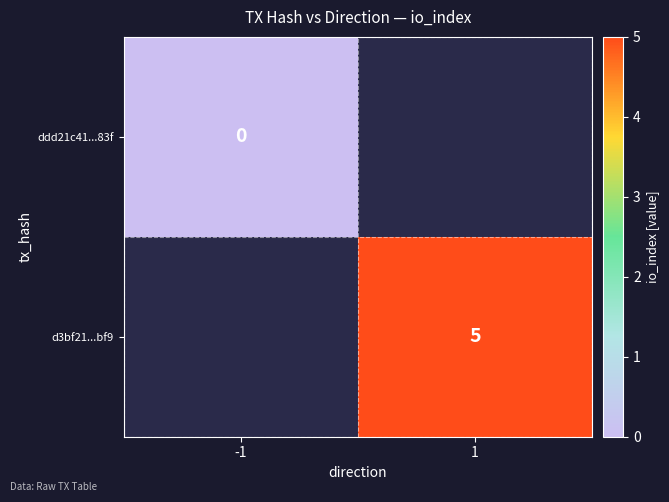

Is the value of d3bf21...bf9 at 1 greater than the value of ddd21c41...83f at -1?

Yes